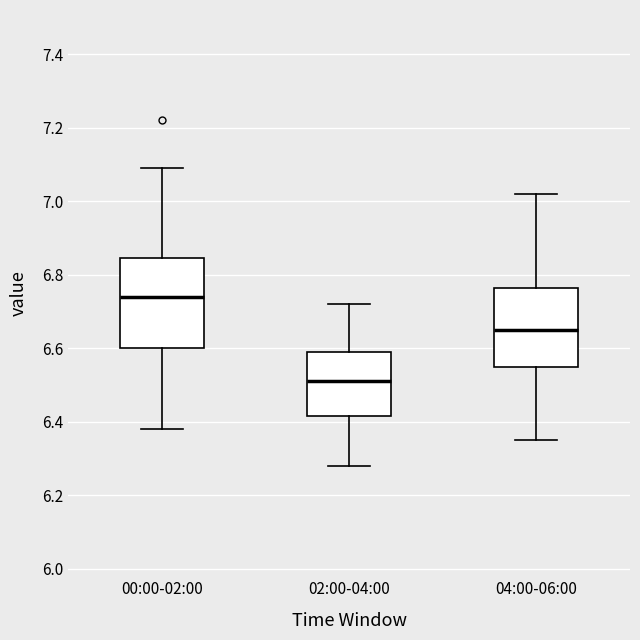

Where is the upper edge of the box for 02:00-04:00 on the y-axis? The values are not printed on the chart, so give them approximately, as read against the axis.

6.60